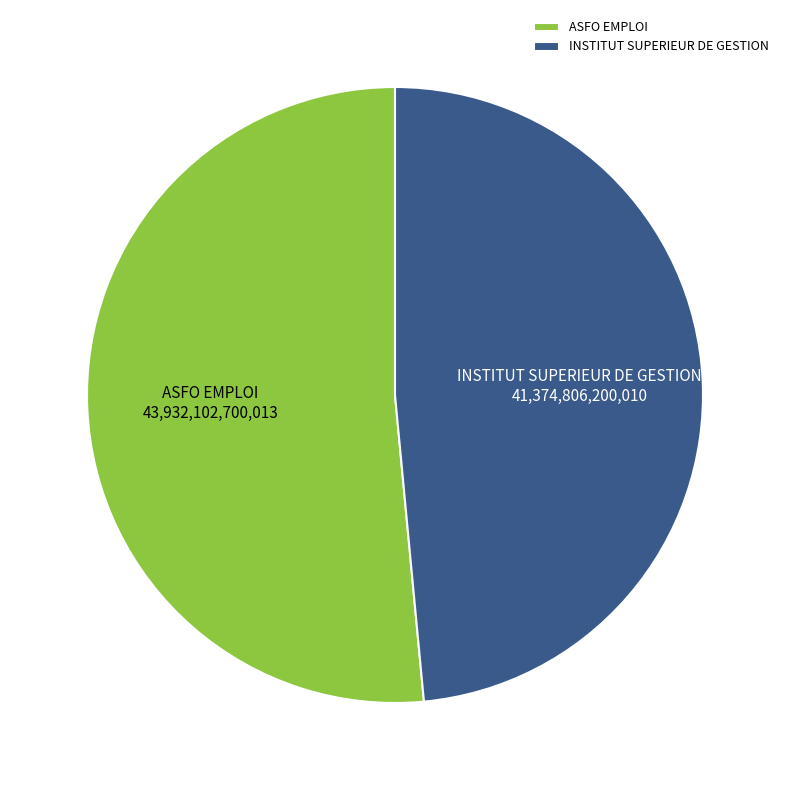

Is it true that ASFO EMPLOI is 51% of the pie?

True